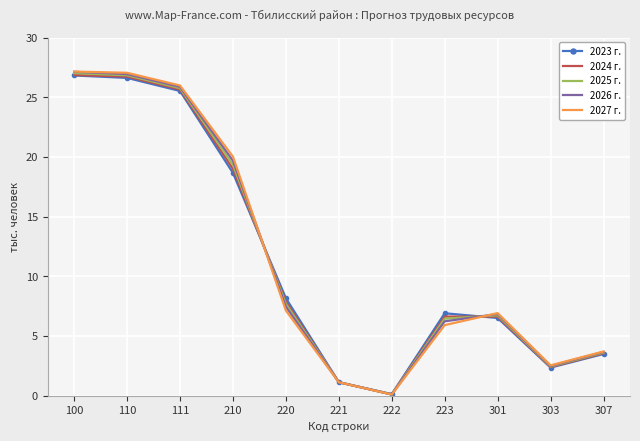

Is the value of 2025 г. at 303 greater than the value of 2026 г. at 301?

No